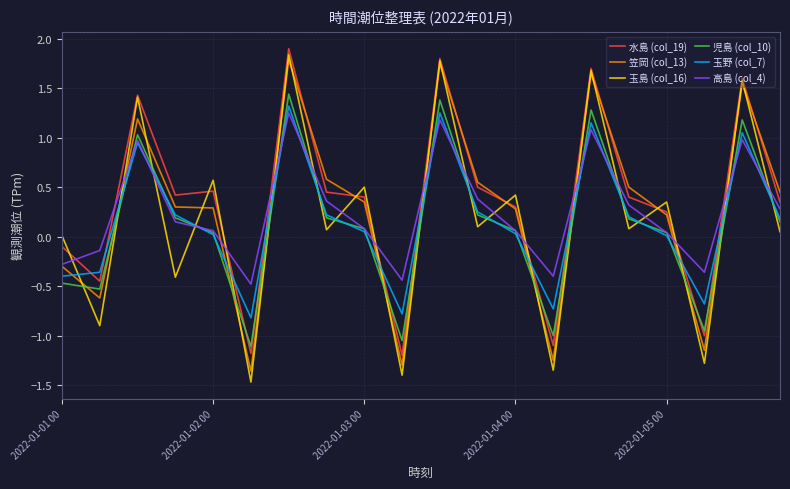

What is the smallest value displayed?

-1.5